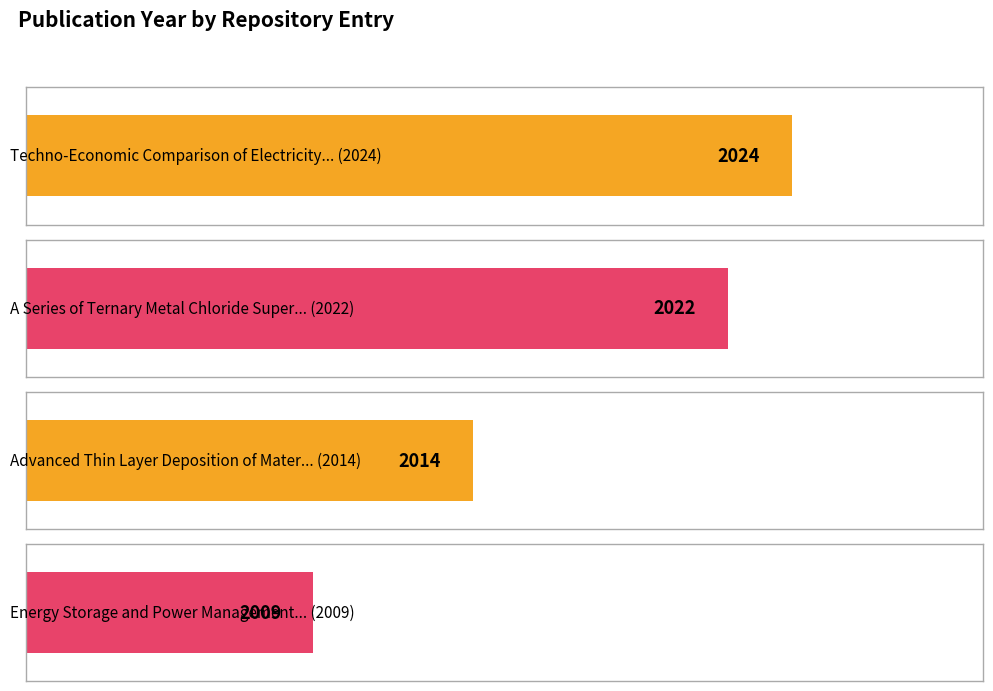

Are the bars horizontal?

Yes